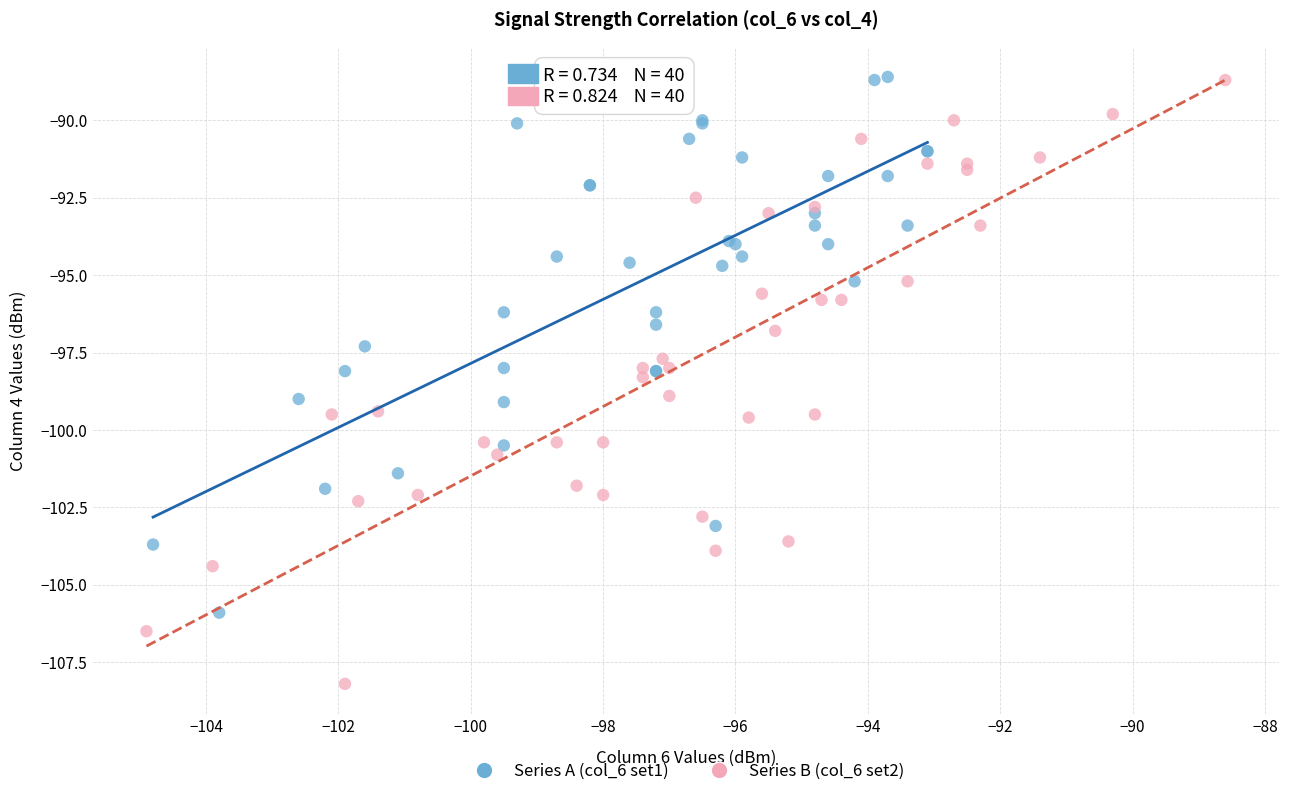

Which series reaches the minimum Y coordinate?

Series B (col_6 set2)